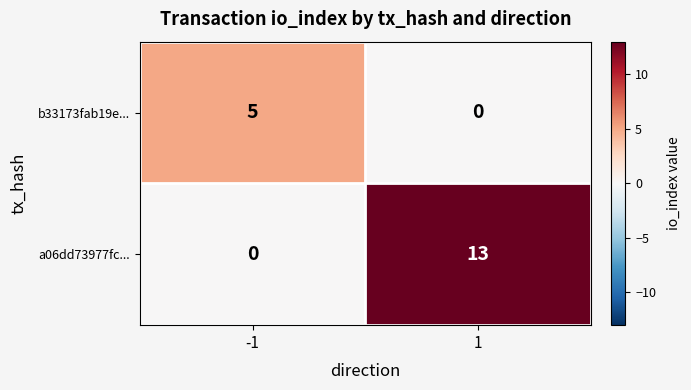

Between -1 and 1, which series saw the biggest shift?

a06dd73977fc...